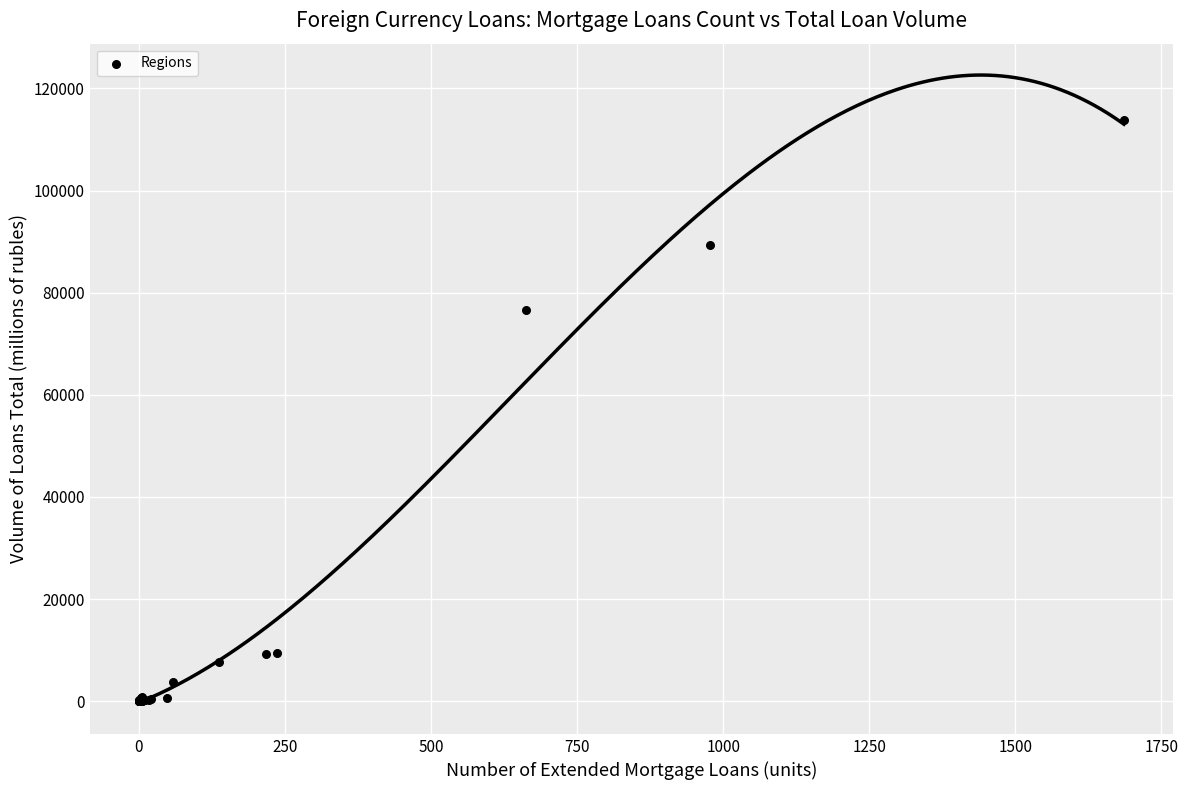

What Y value in the scatter plot is closest to 56865?

76526.5